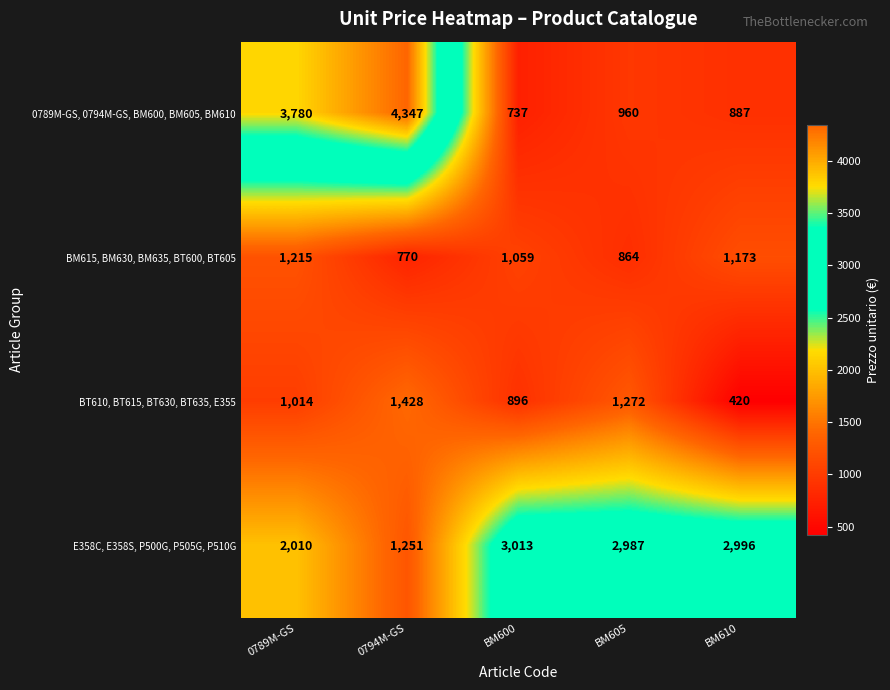

What is the difference between the highest and lowest values at BM605?

2123